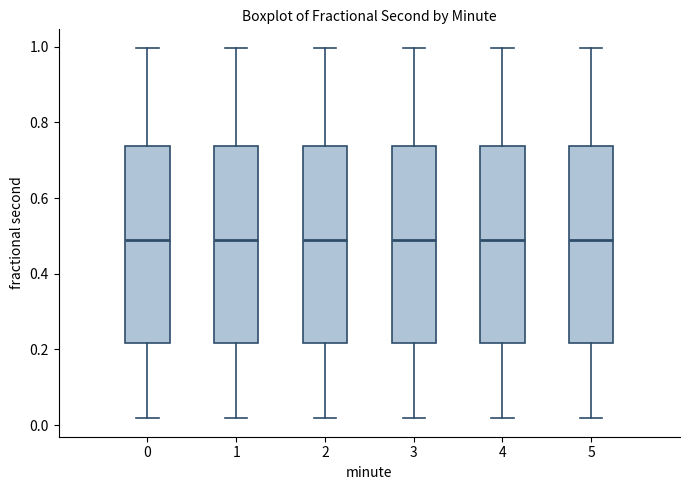

Reading left to right, transcribe this box plot: for each box, give where its median line is, the range the box spans, and where its two whiskers end, as read against the y-axis. The values are not printed on the chart, so give them approximately, as read against the axis.

0: median 0.50, box 0.22 to 0.74, whiskers 0.02 to 1.00
1: median 0.50, box 0.22 to 0.74, whiskers 0.02 to 1.00
2: median 0.50, box 0.22 to 0.74, whiskers 0.02 to 1.00
3: median 0.50, box 0.22 to 0.74, whiskers 0.02 to 1.00
4: median 0.50, box 0.22 to 0.74, whiskers 0.02 to 1.00
5: median 0.50, box 0.22 to 0.74, whiskers 0.02 to 1.00